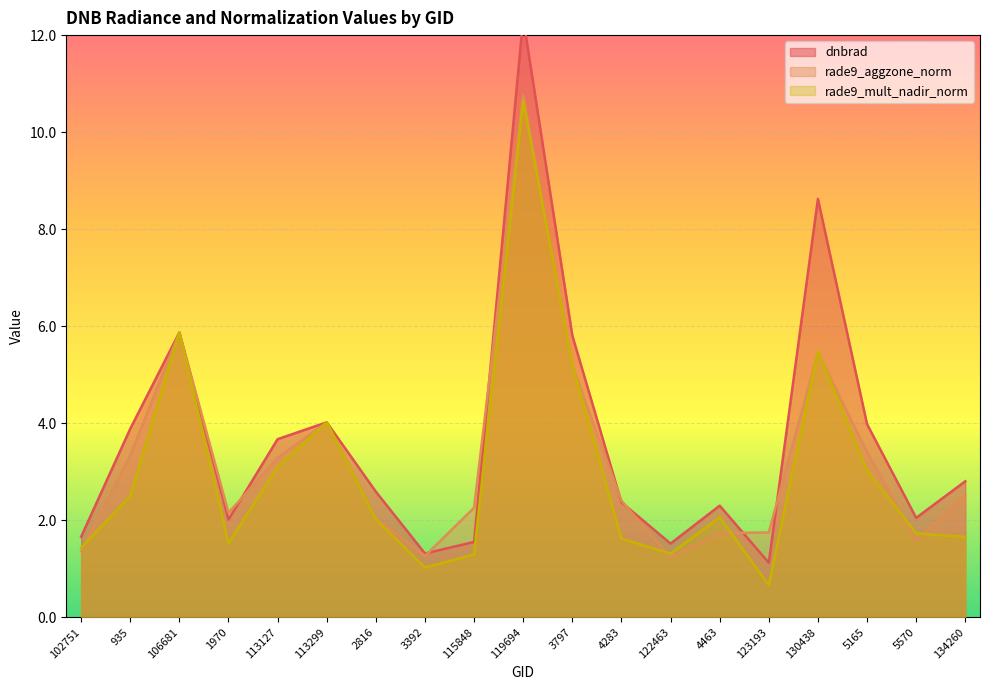

Which series changed the most between 3392 and 115848?

rade9_aggzone_norm